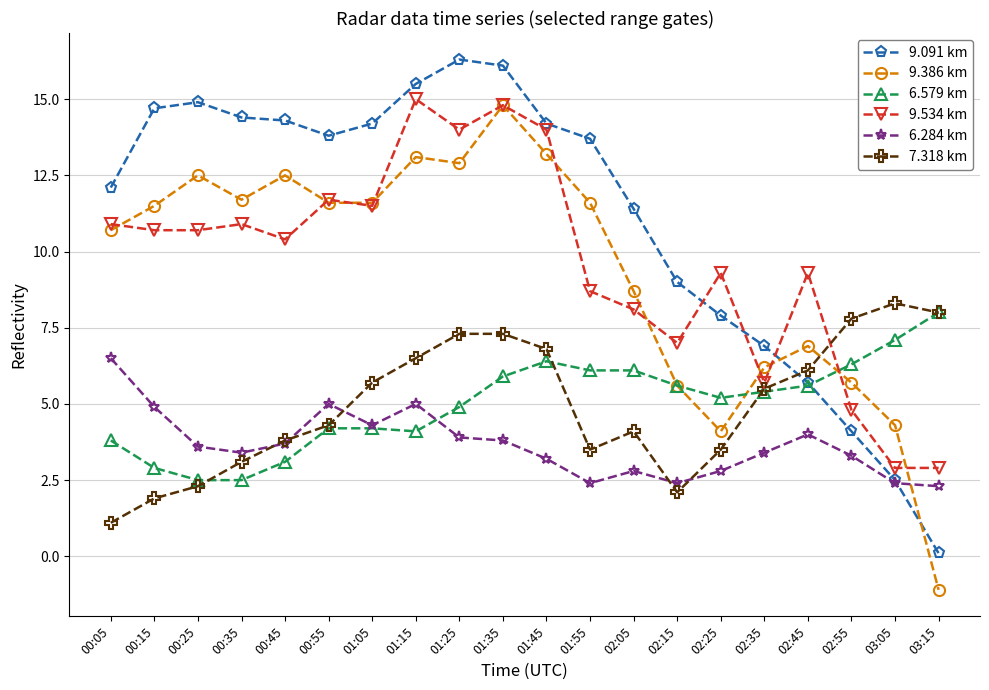

Does the chart have visible grid lines?

Yes